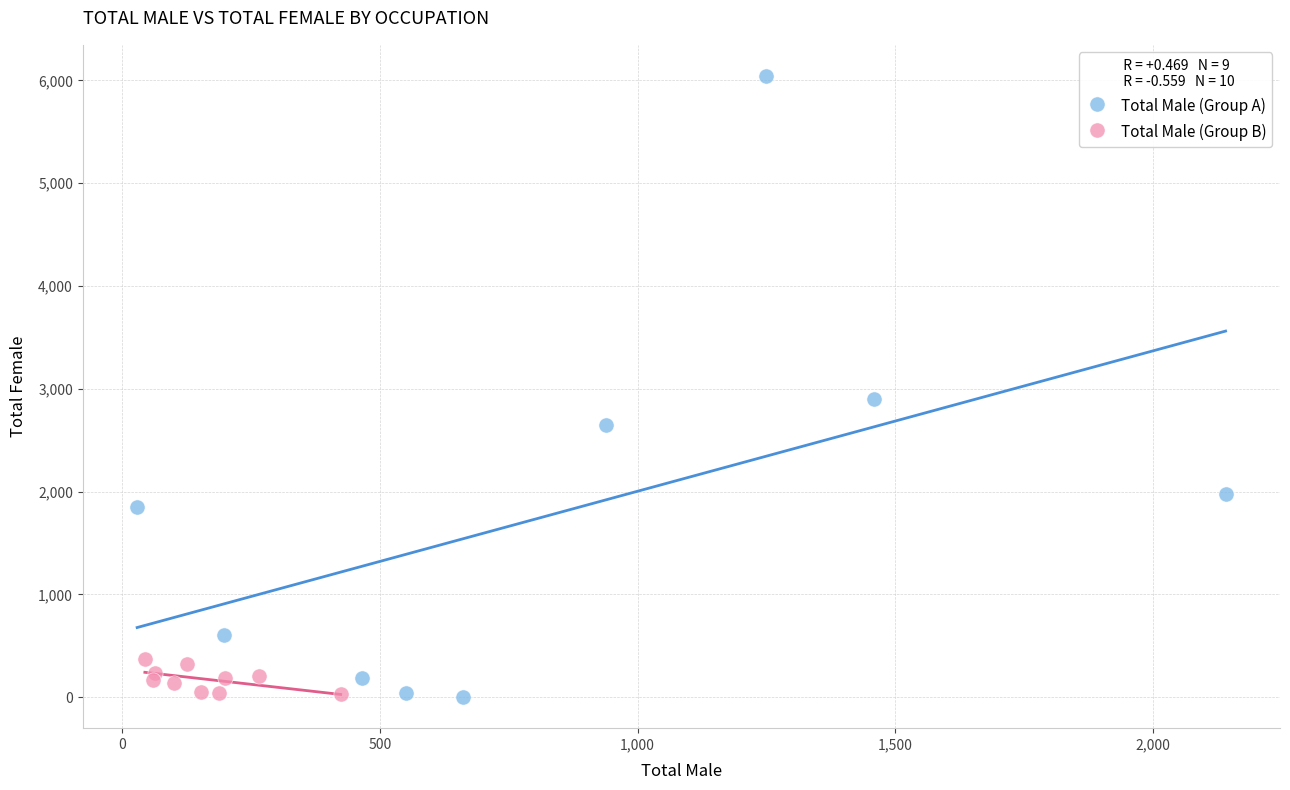

Which series contains the highest Y value?

Total Male (Group A)